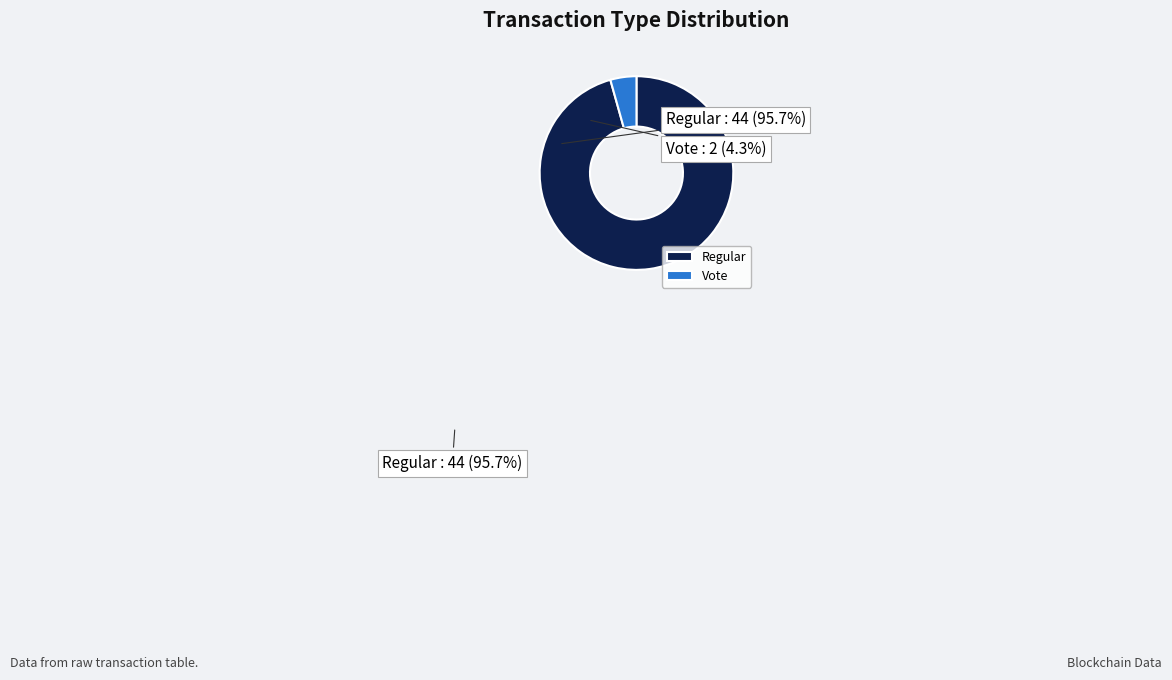

What is the ratio of the value at Regular to the value at Vote?

22.0